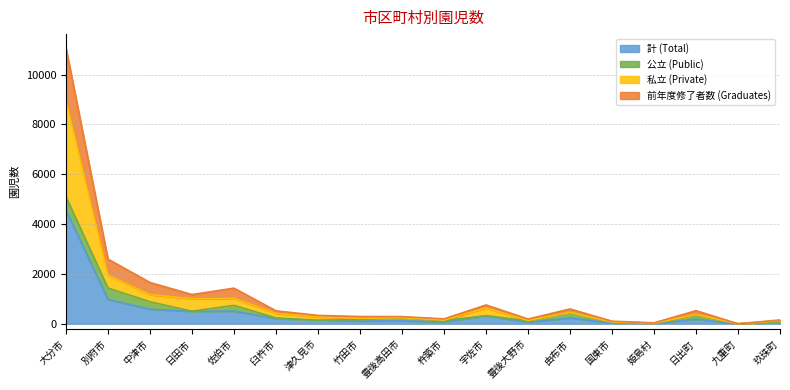

What is the total value across all series at 中津市?

1656